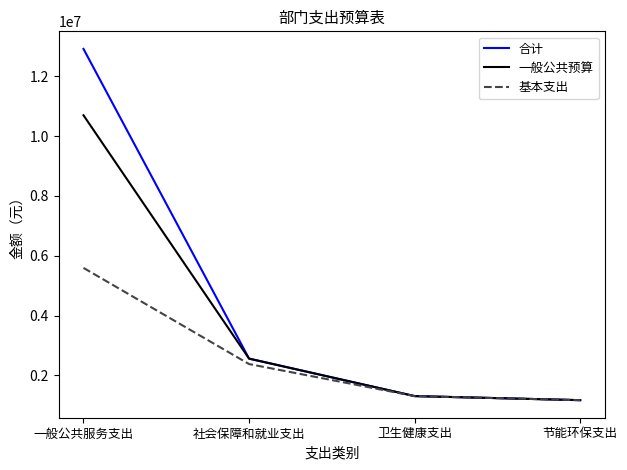

Reading left to right, list all the values displayed in this chart.

合计: 12915298.4	2560233.2	1307146.4	1171462.3
一般公共预算: 10696298.4	2560233.2	1307146.4	1171462.3
基本支出: 5593018.4	2378233.2	1307146.4	1171462.3